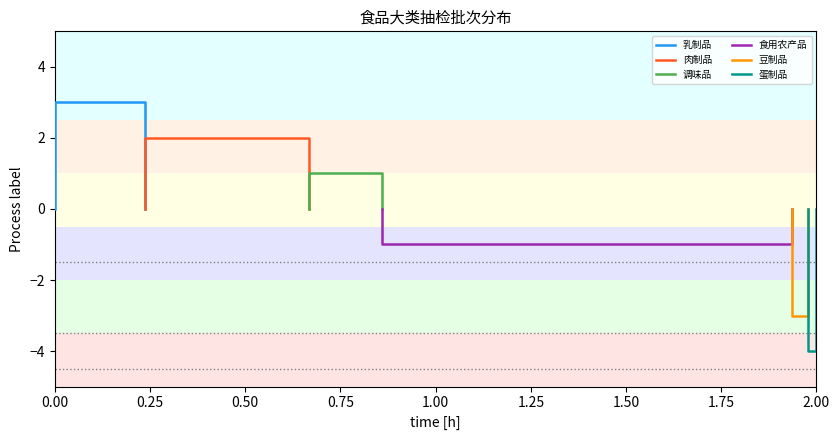

True or false: 蛋制品 and 乳制品 intersect in this chart.

False